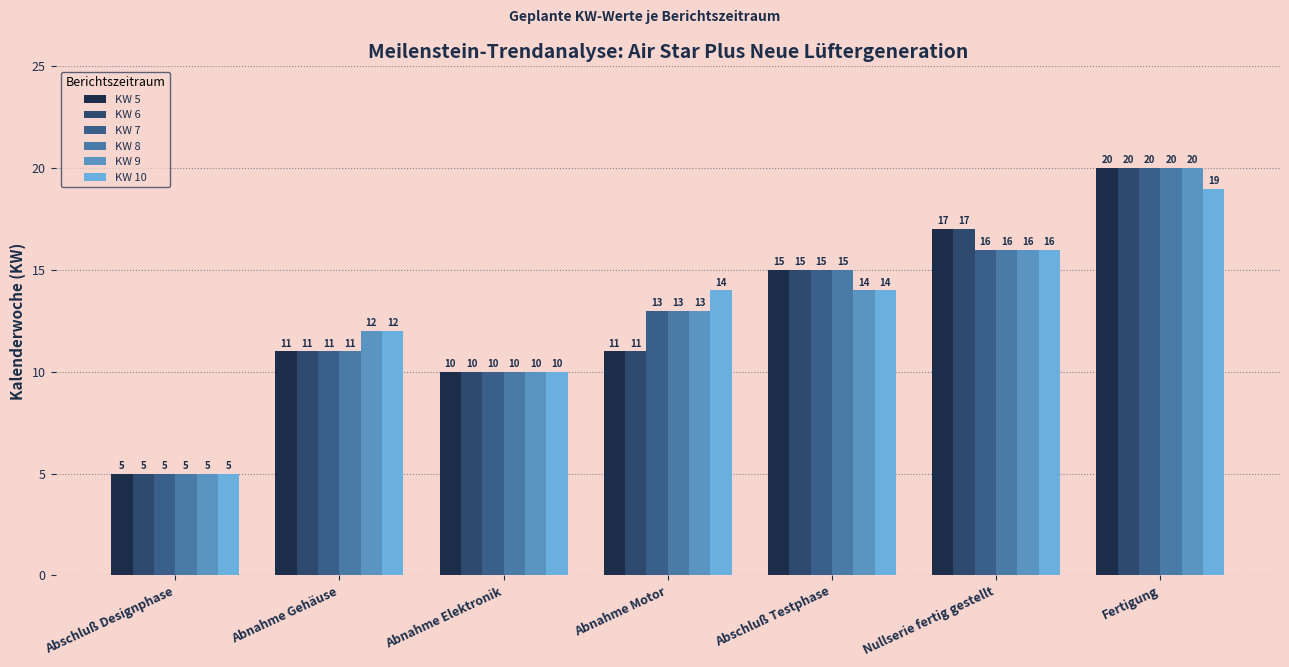

How many values in the KW 10 series are below 14?

3